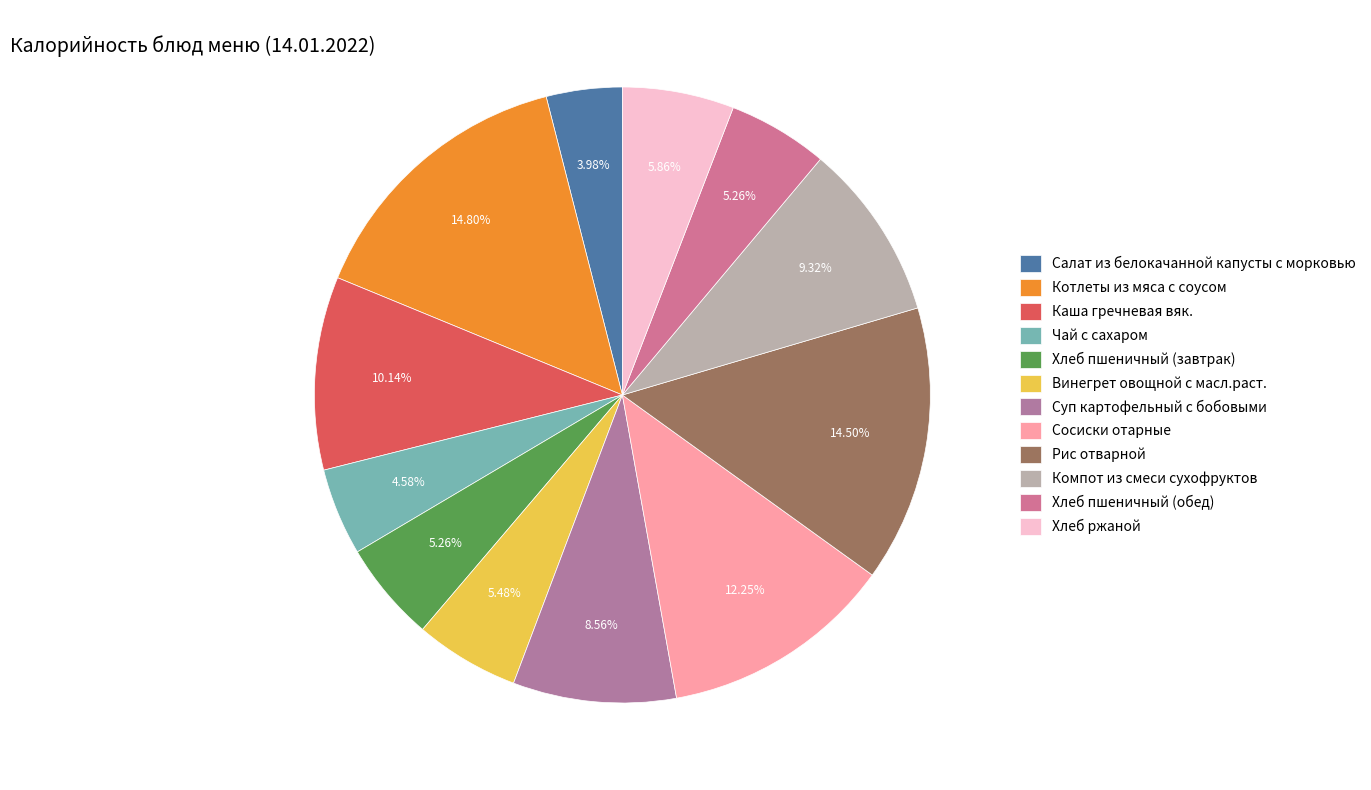

Which category has the biggest portion of the pie?

Котлеты из мяса с соусом